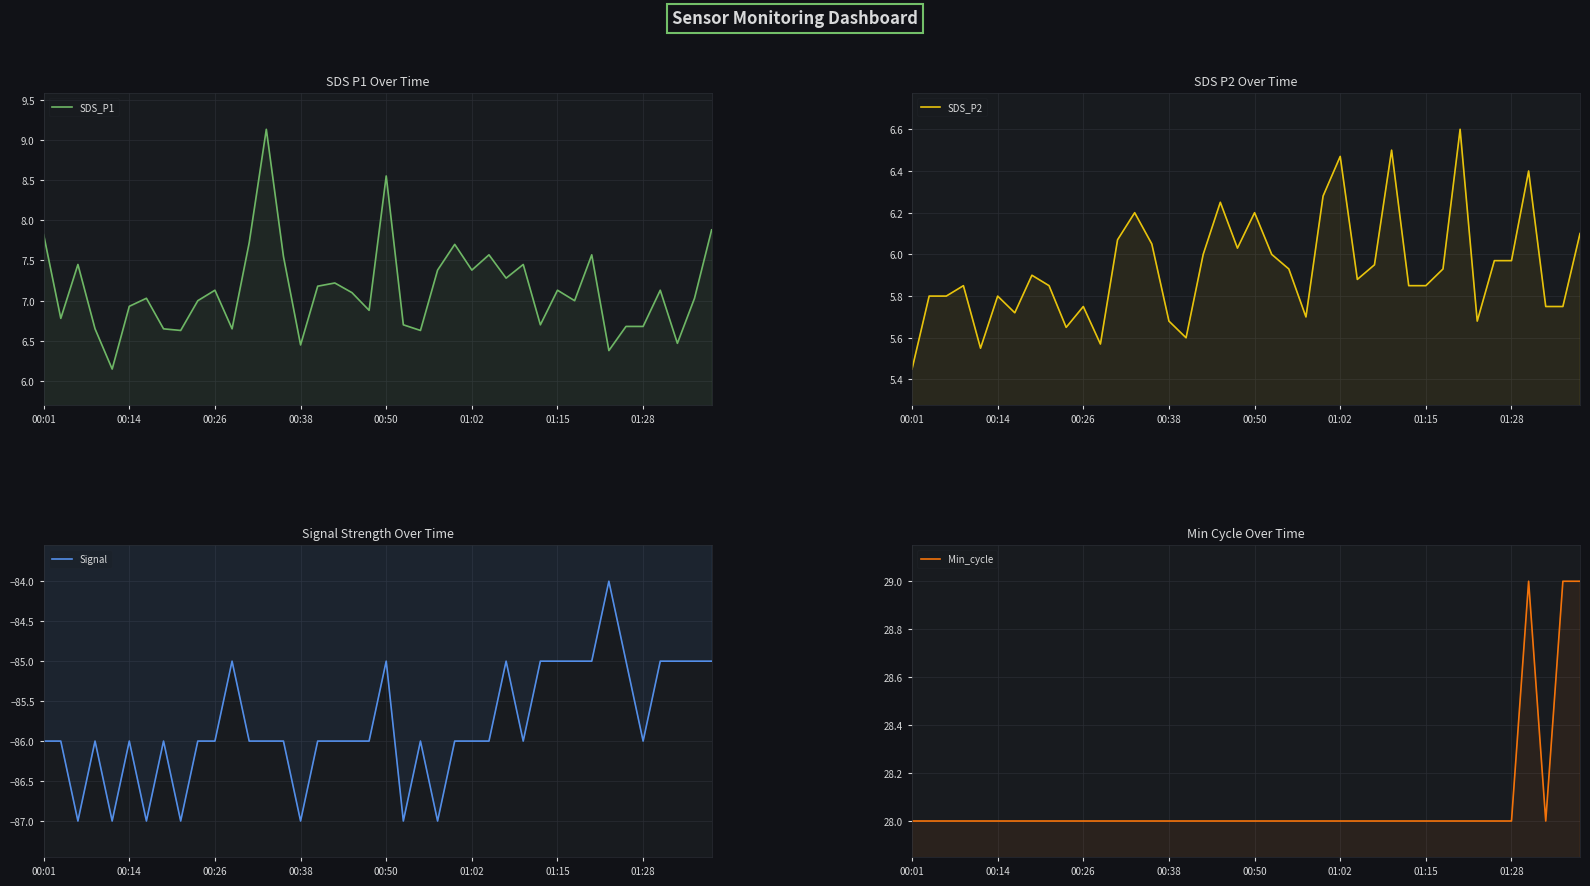

What is the total value across all series at 26?

-44.5